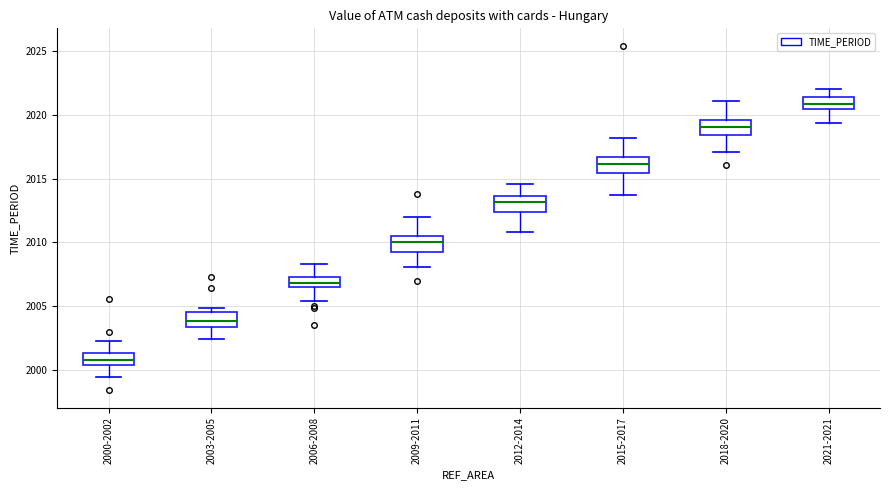

Reading left to right, transcribe this box plot: for each box, give where its median line is, the range the box spans, and where its two whiskers end, as read against the y-axis. The values are not printed on the chart, so give them approximately, as read against the axis.

2000-2002: median 2001.0, box 2000.5 to 2001.5, whiskers 1999.5 to 2002.5
2003-2005: median 2004.0, box 2003.5 to 2004.5, whiskers 2002.5 to 2005.0
2006-2008: median 2007.0, box 2006.5 to 2007.5, whiskers 2005.5 to 2008.5
2009-2011: median 2010.0, box 2009.0 to 2010.5, whiskers 2008.0 to 2012.0
2012-2014: median 2013.0, box 2012.5 to 2013.5, whiskers 2011.0 to 2014.5
2015-2017: median 2016.0, box 2015.5 to 2016.5, whiskers 2013.5 to 2018.0
2018-2020: median 2019.0, box 2018.5 to 2019.5, whiskers 2017.0 to 2021.0
2021-2021: median 2021.0, box 2020.5 to 2021.5, whiskers 2019.5 to 2022.0